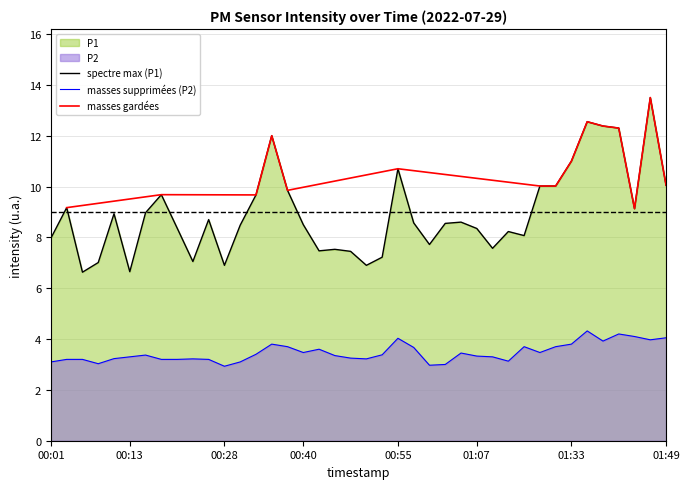

What is the total value across all series at 00:16?

12.3